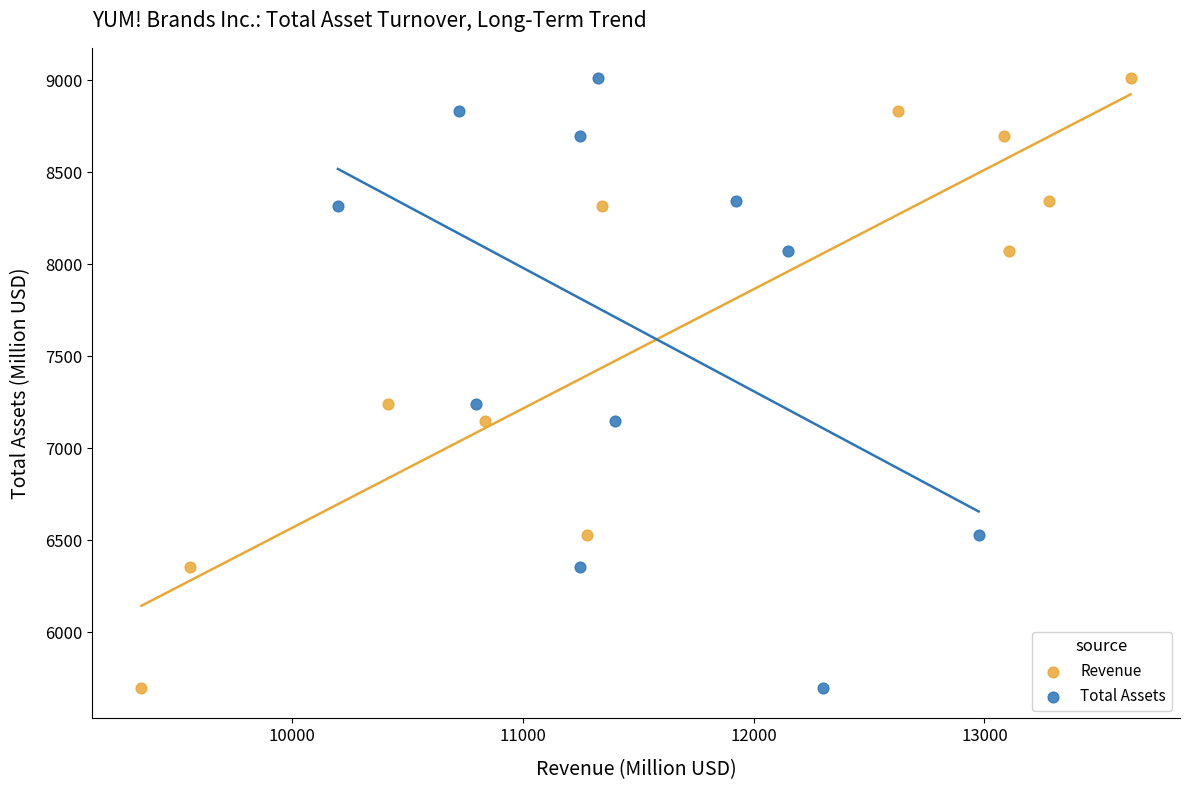

What are all the series names shown in the legend?

Revenue, Total Assets